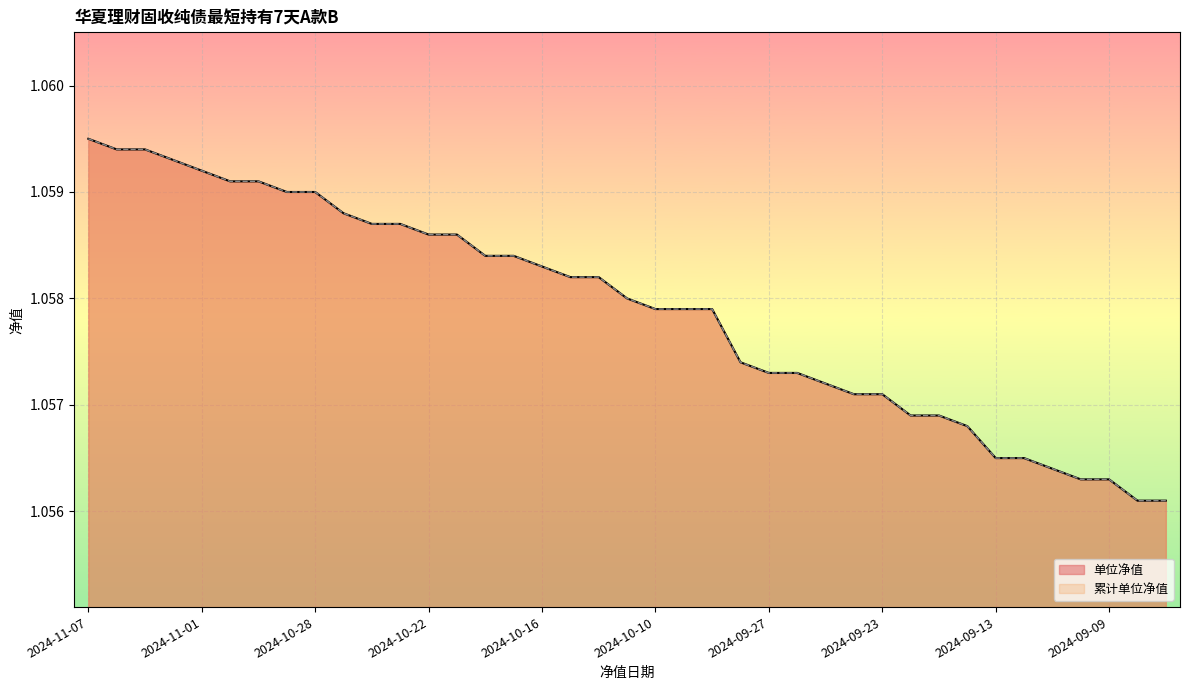

At 2024-10-25, list the series in order from largest to smallest.

单位净值, 累计单位净值